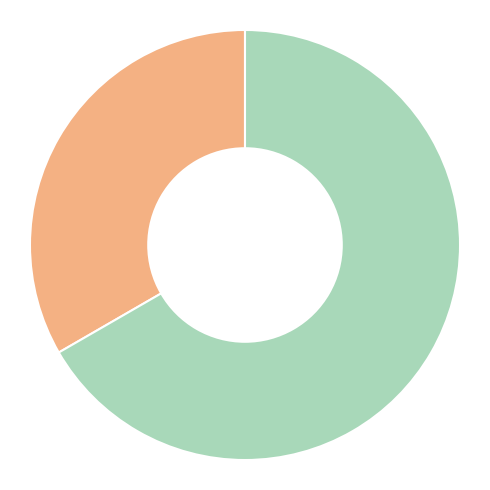

Is there a majority slice in this chart?

Yes